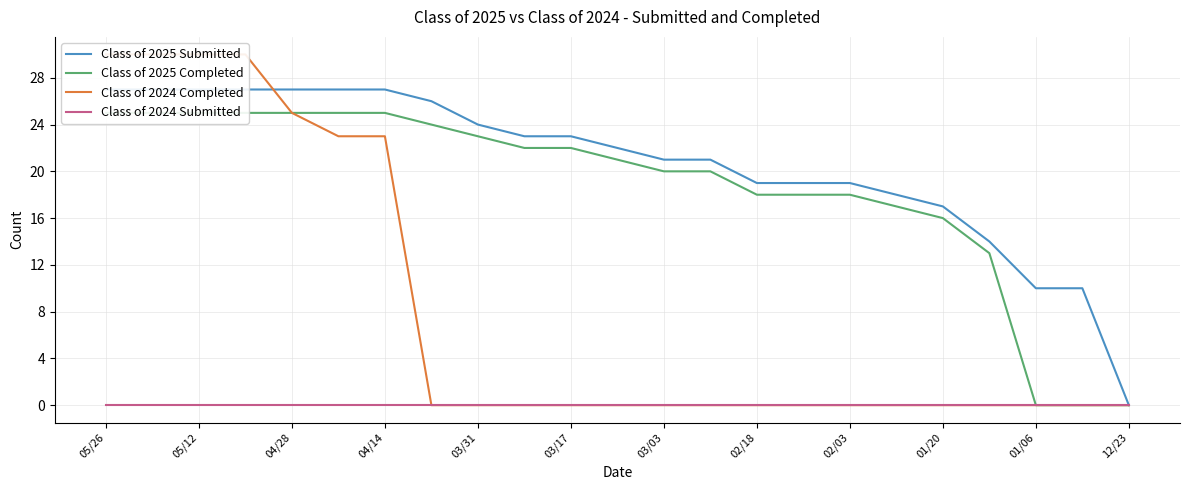

What is the maximum value shown in the chart?

30